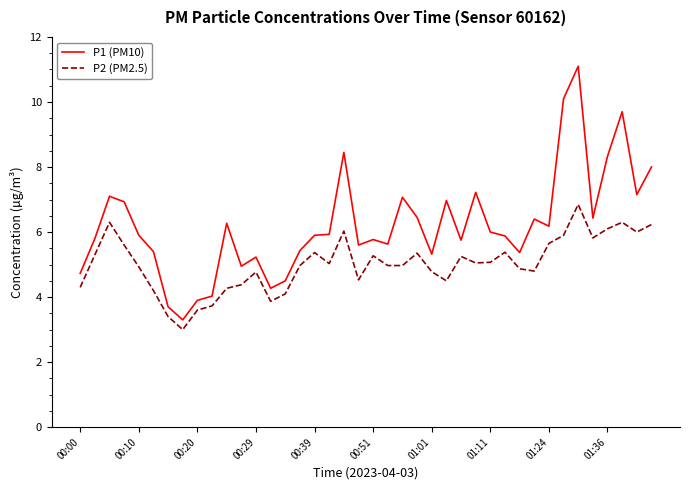

Which series has the widest spread of values?

P1 (PM10)